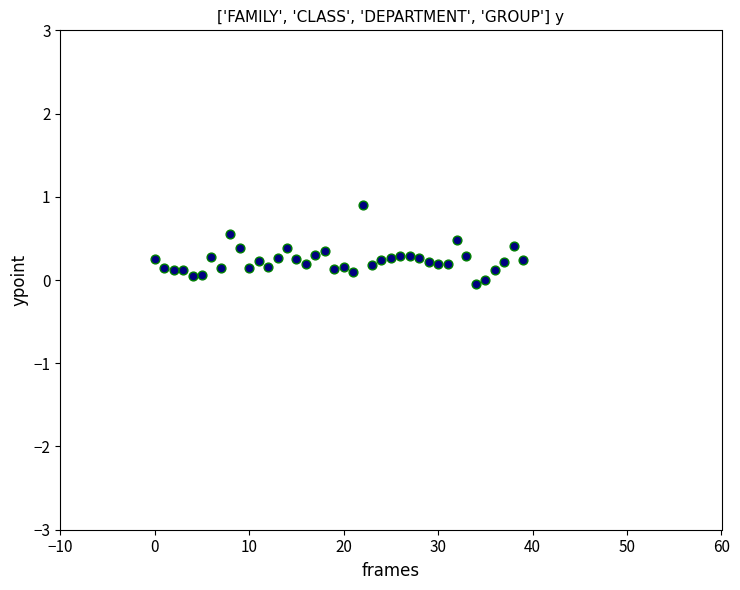

What is the range of Y values (max minus min)?

0.9